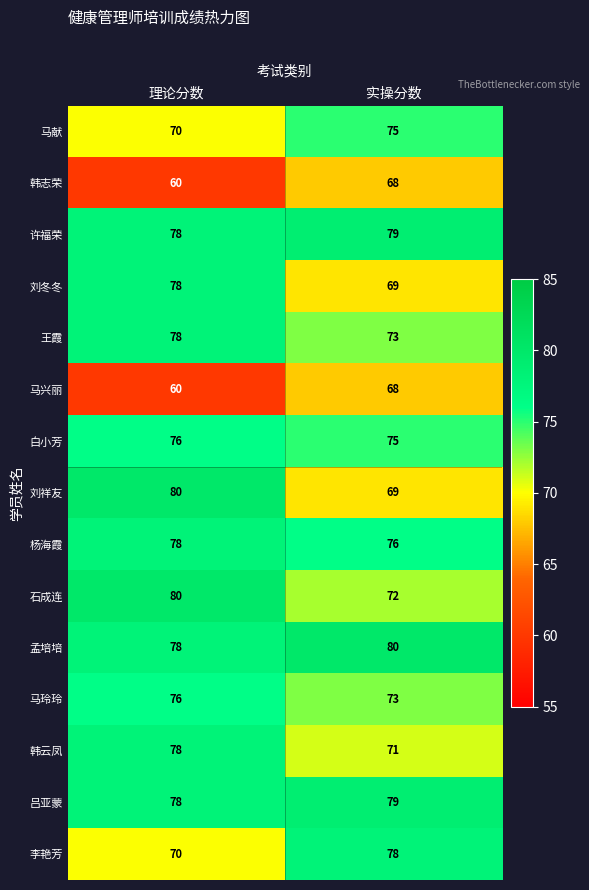

At which category is the sum across all series the highest?

理论分数